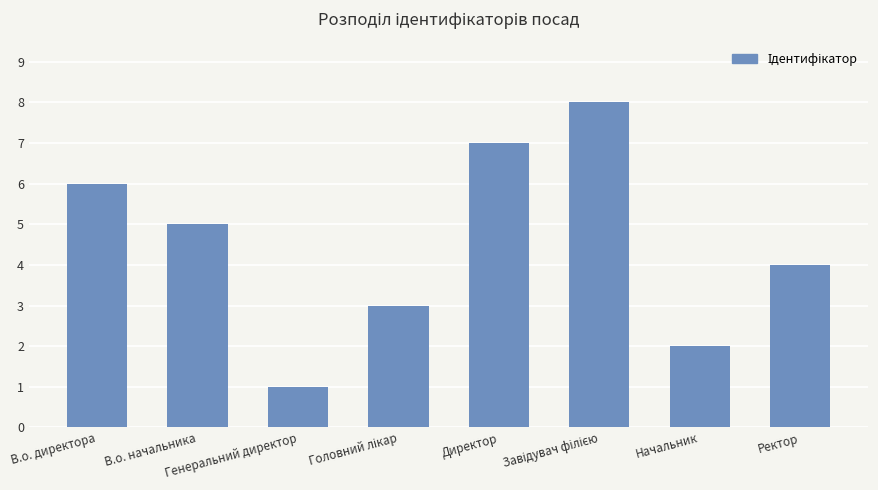

How many data points are less than 5?

4